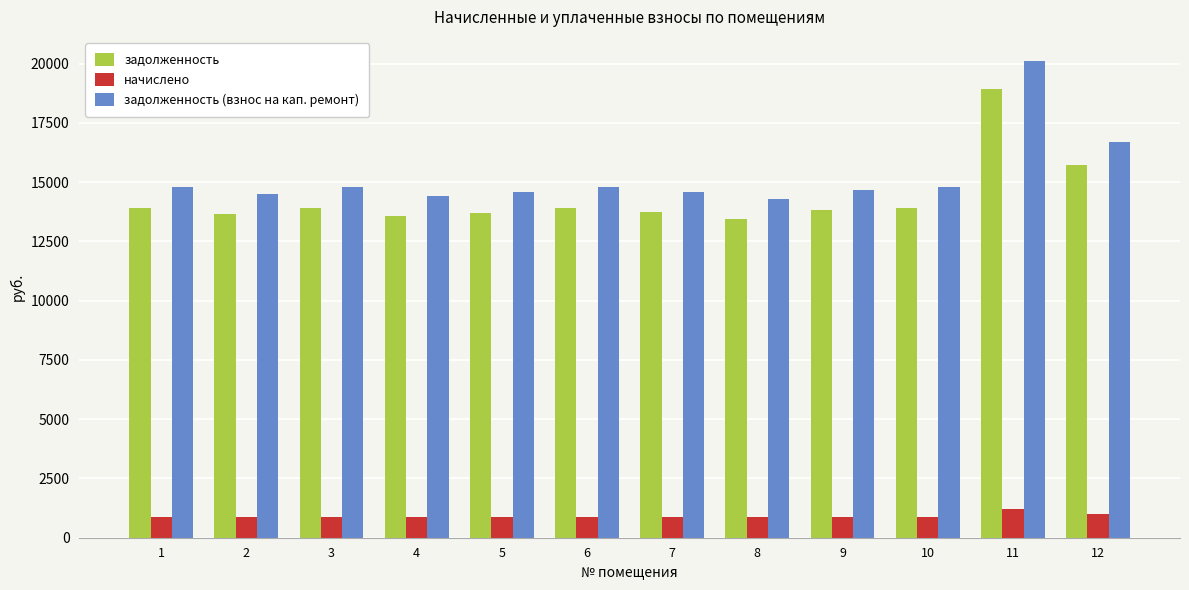

How many distinct data groups are displayed?

3